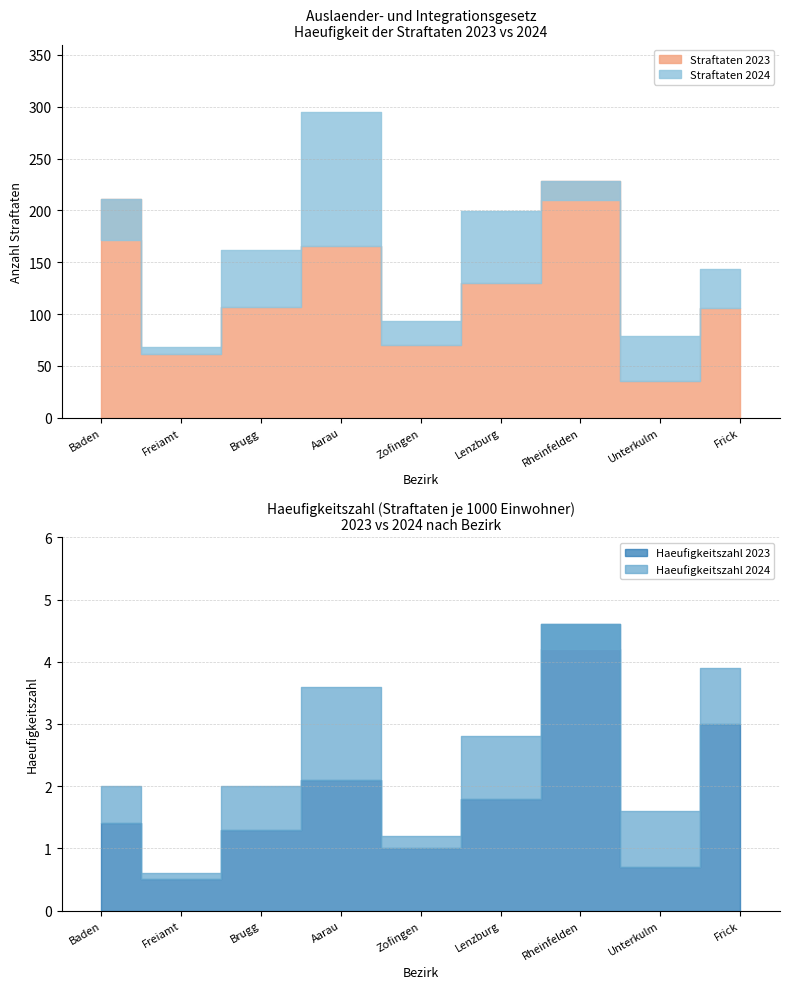

What is the maximum value shown in the chart?

295.0